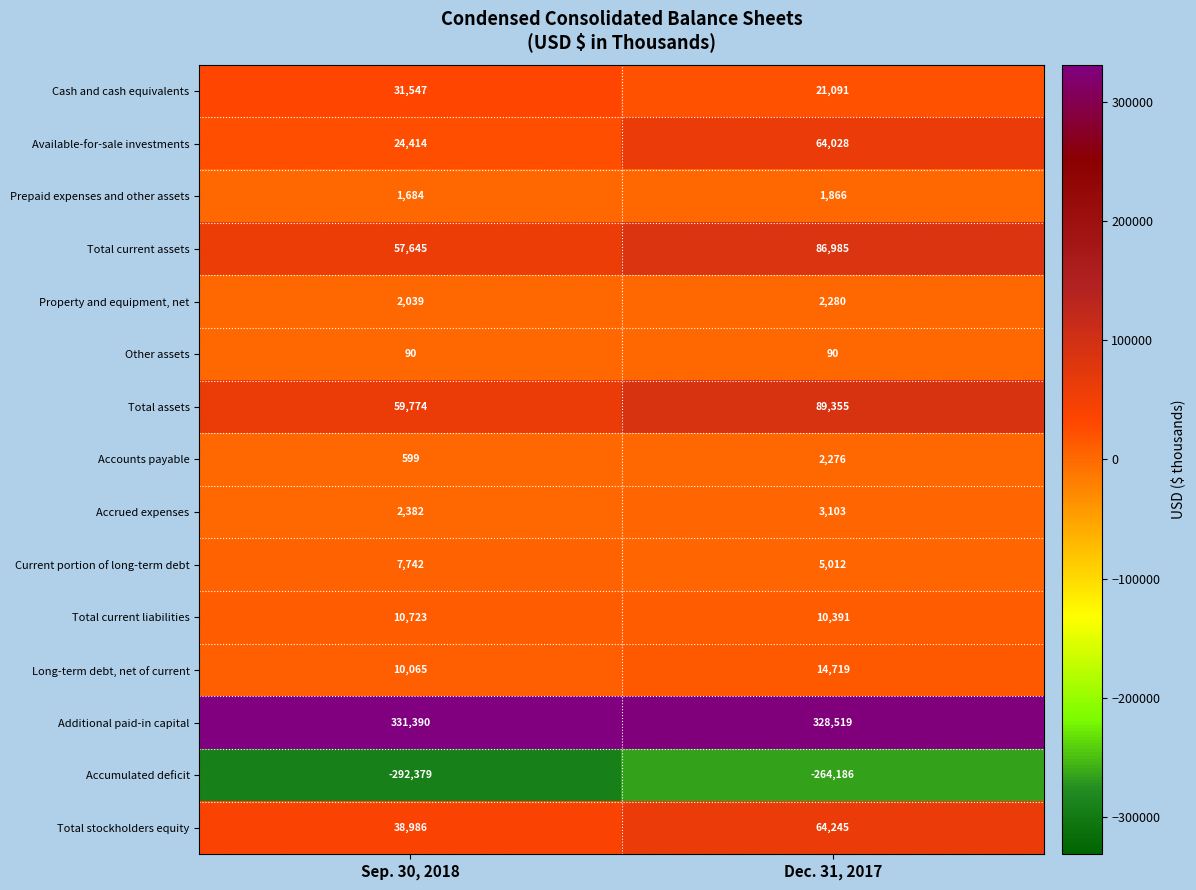

Is it true that Additional paid-in capital equals 571252 at Dec. 31, 2017?

False